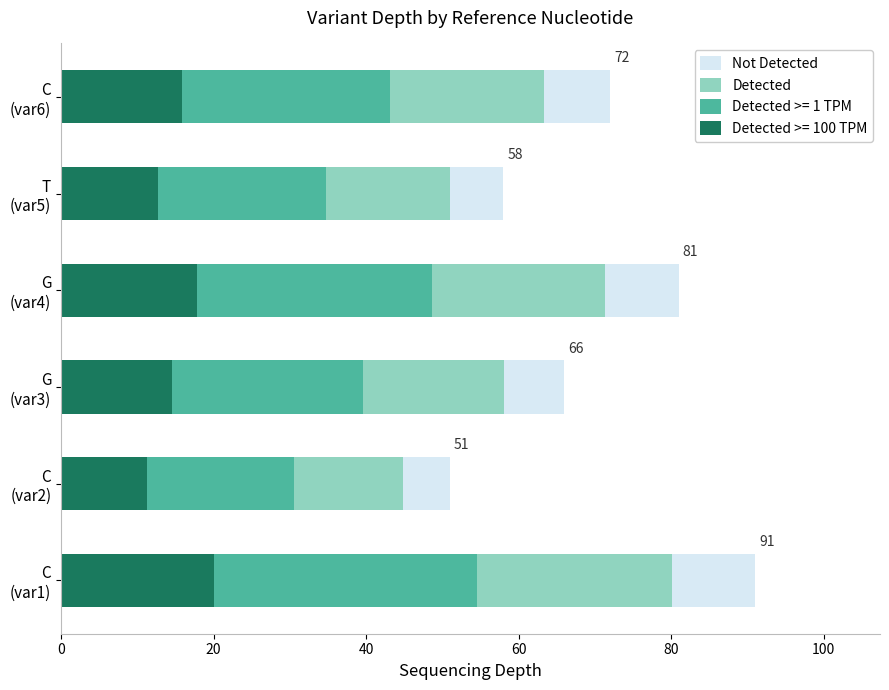

How many distinct data groups are displayed?

4